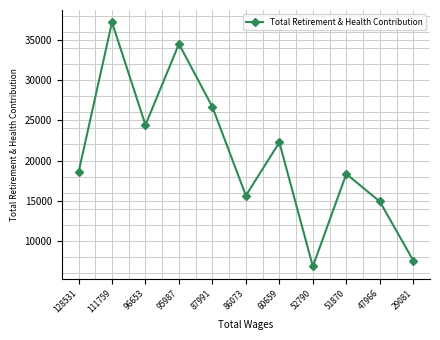

Count the number of categories in the chart.

11